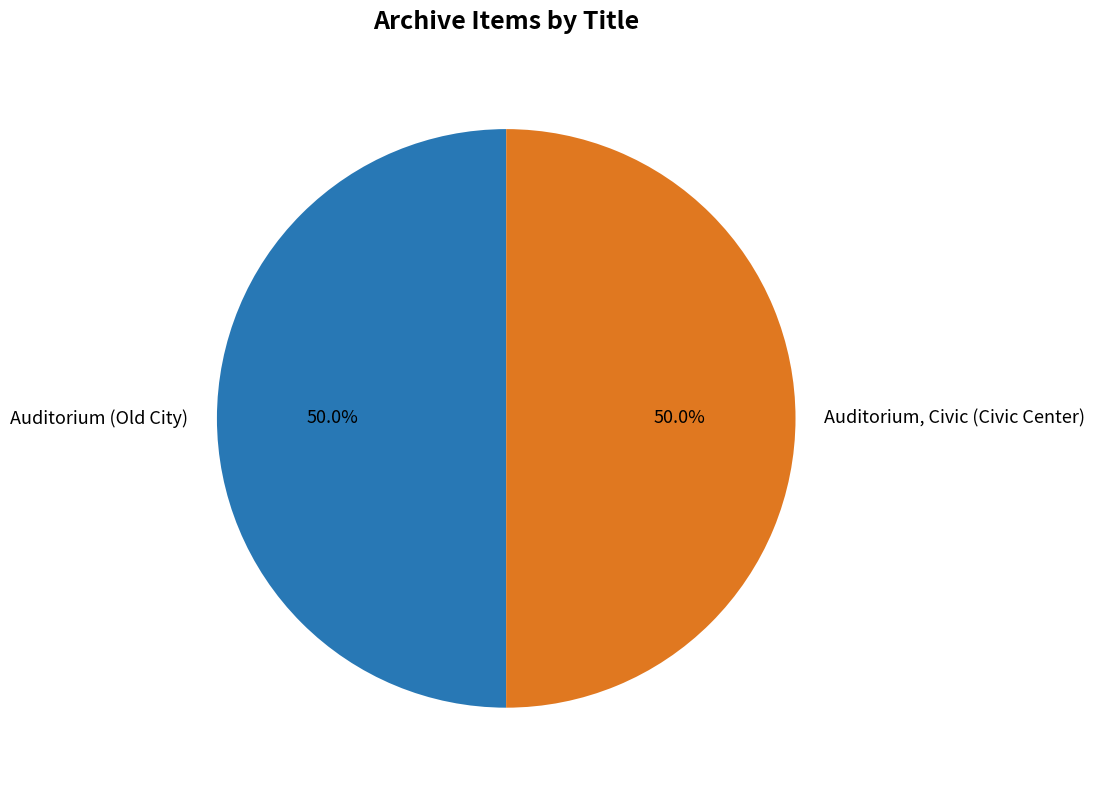

What percentage is the Auditorium (Old City) slice, to the nearest percent?

50%